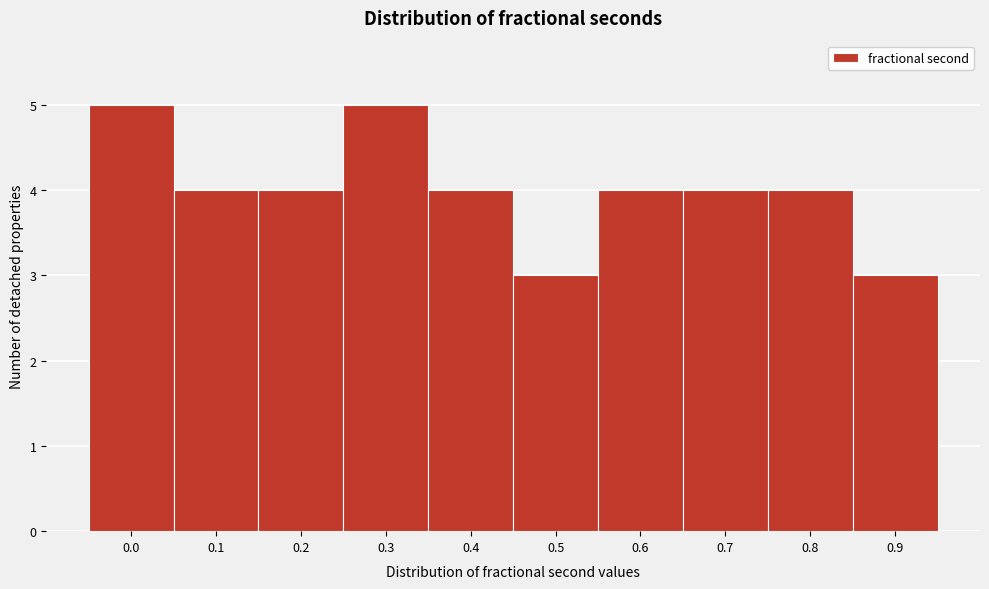

Reading right to left, transcribe all the data shown in this chart.

0.9=3	0.8=4	0.7=4	0.6=4	0.5=3	0.4=4	0.3=5	0.2=4	0.1=4	0.0=5